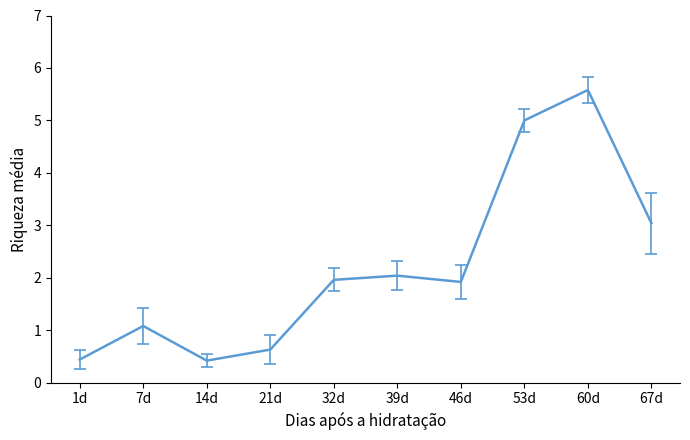

Which label corresponds to the largest value in the chart?

60d